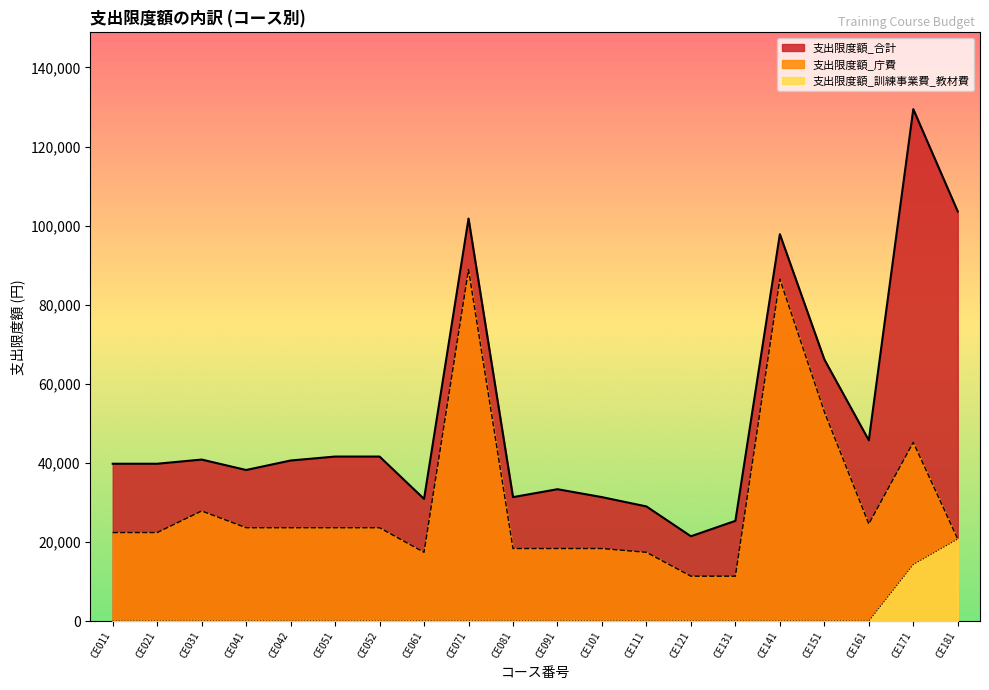

Where does the 支出限度額_合計 series first go above 40600?

CE031